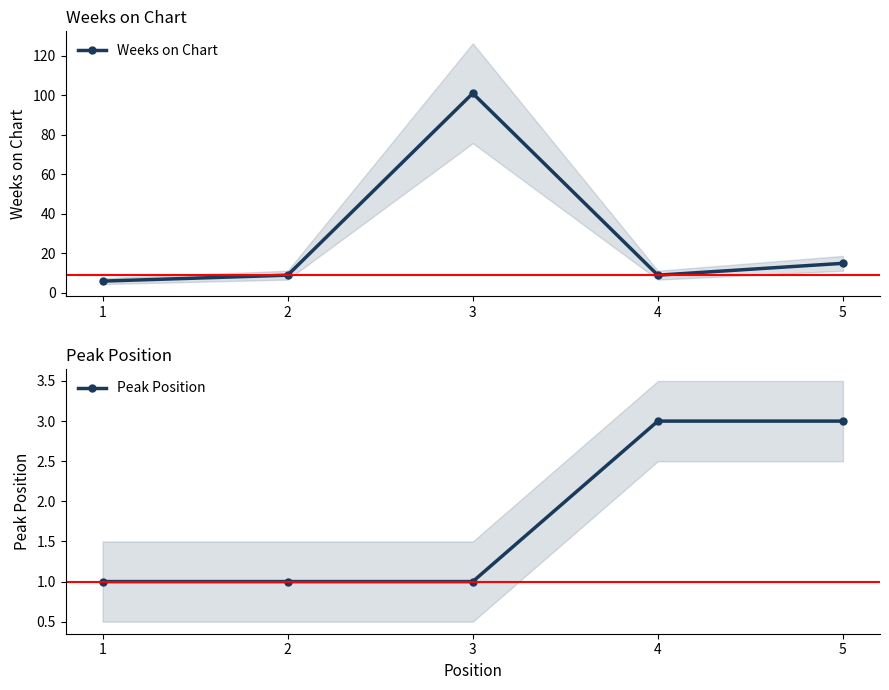

What are all the series names shown in the legend?

Weeks on Chart, Peak Position